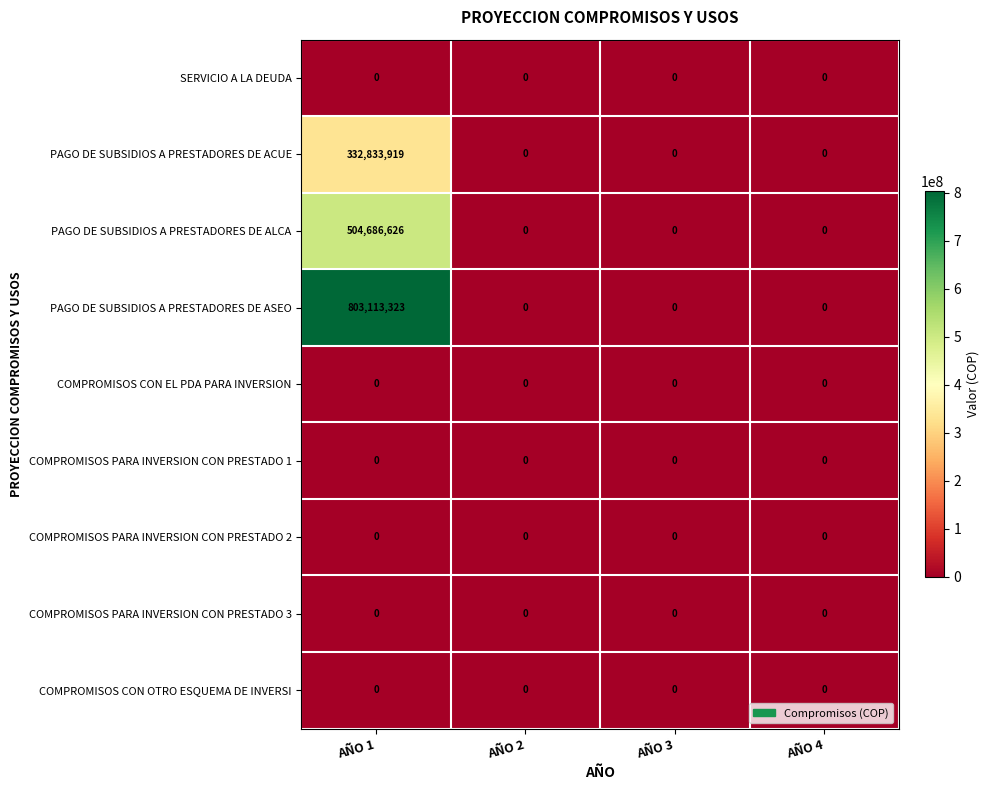

Which series has the widest spread of values?

PAGO DE SUBSIDIOS A PRESTADORES DE ASEO